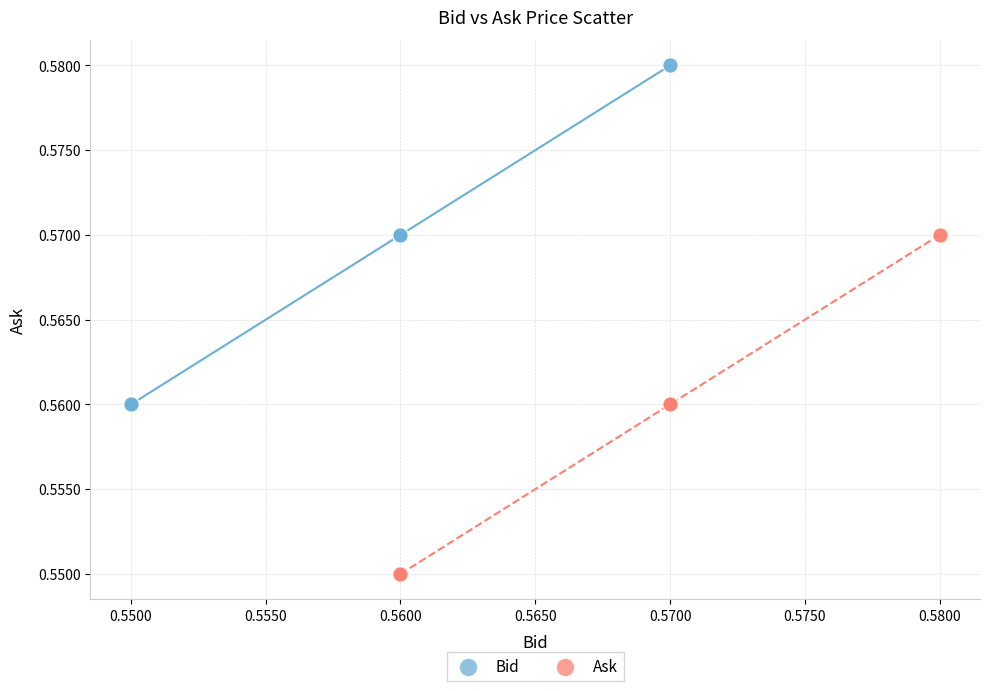

Which series reaches the minimum Y coordinate?

Ask